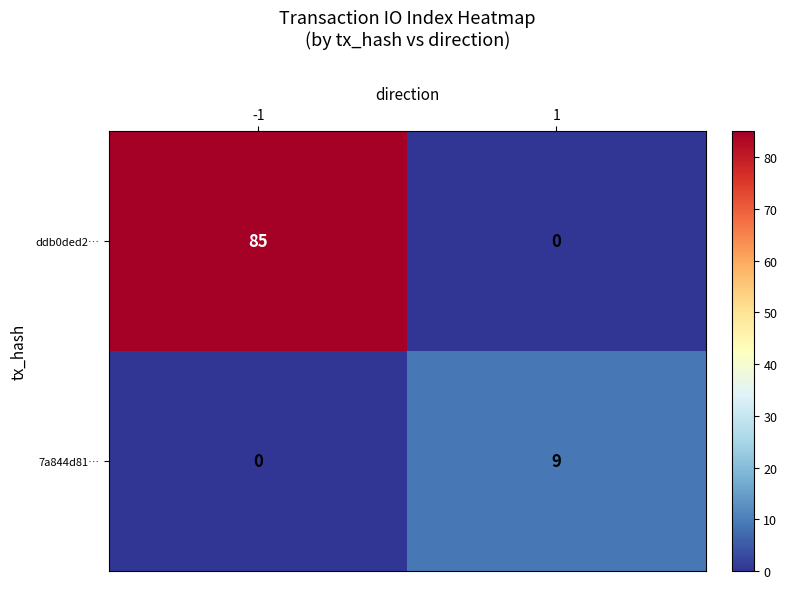

What is the difference between the highest and lowest values at -1?

85